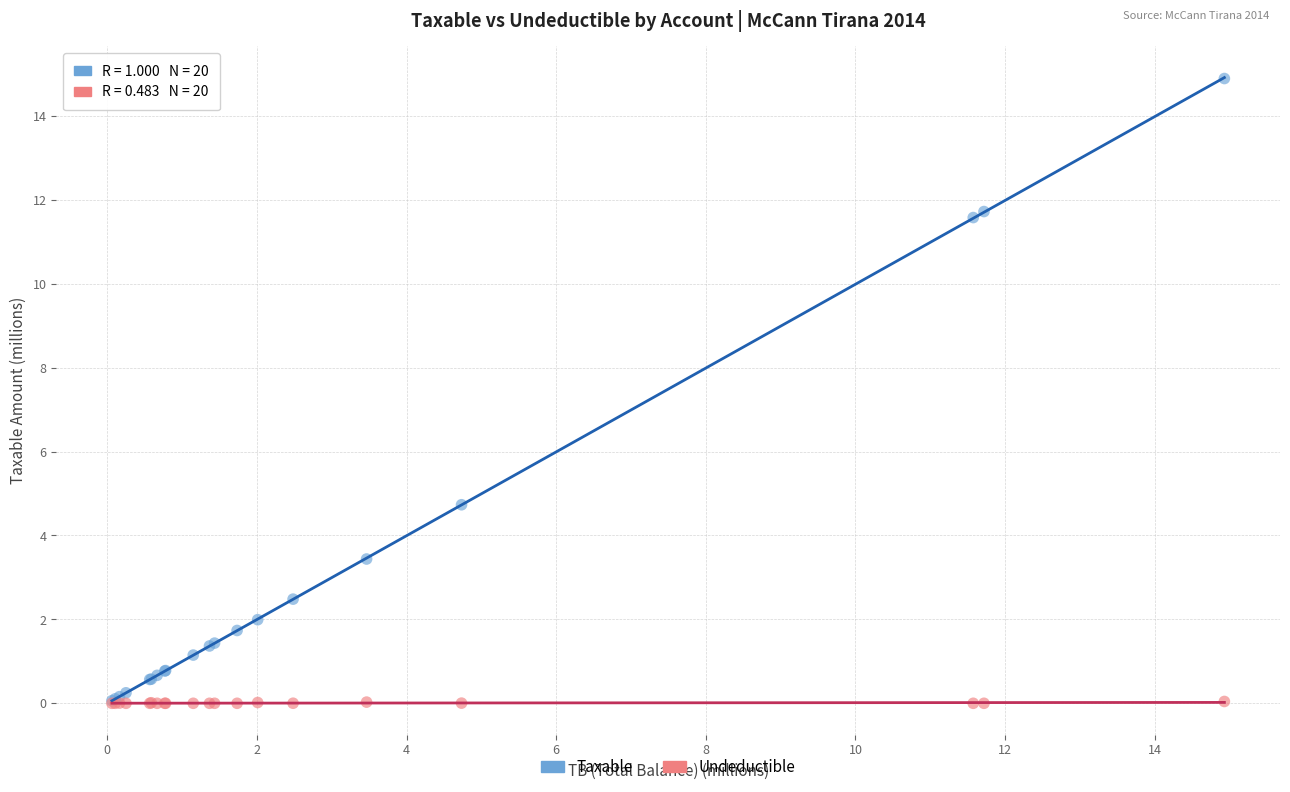

Across all series, what Y value is closest to 7?

4.7